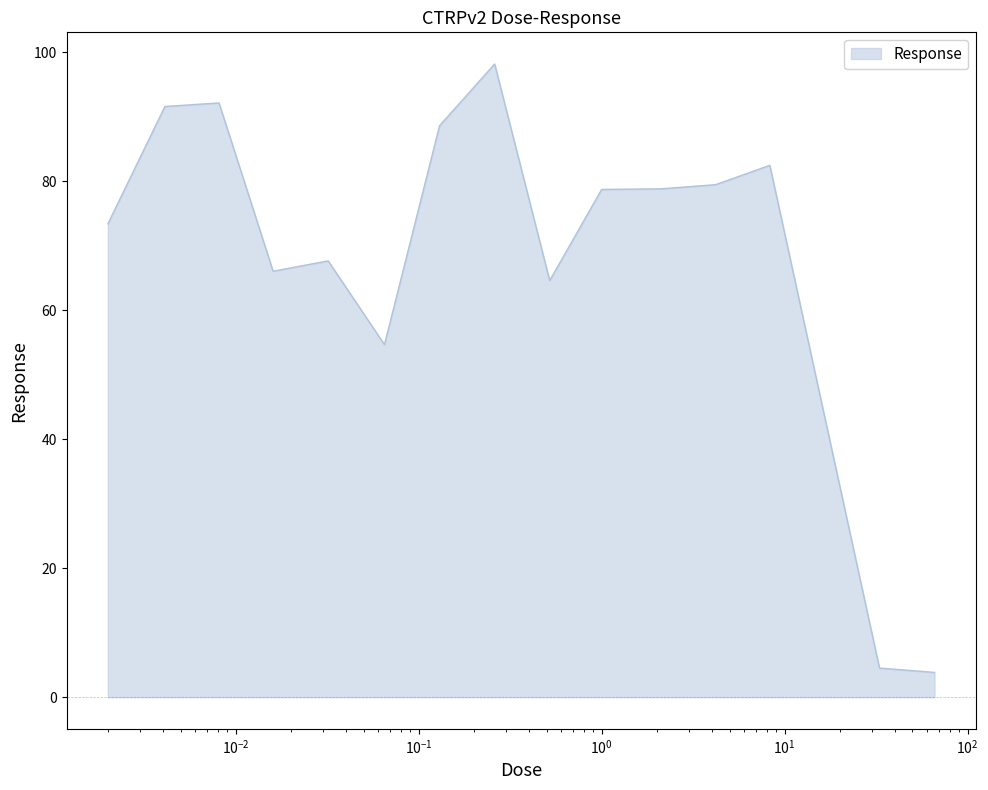

What is the maximum value shown in the chart?

98.2